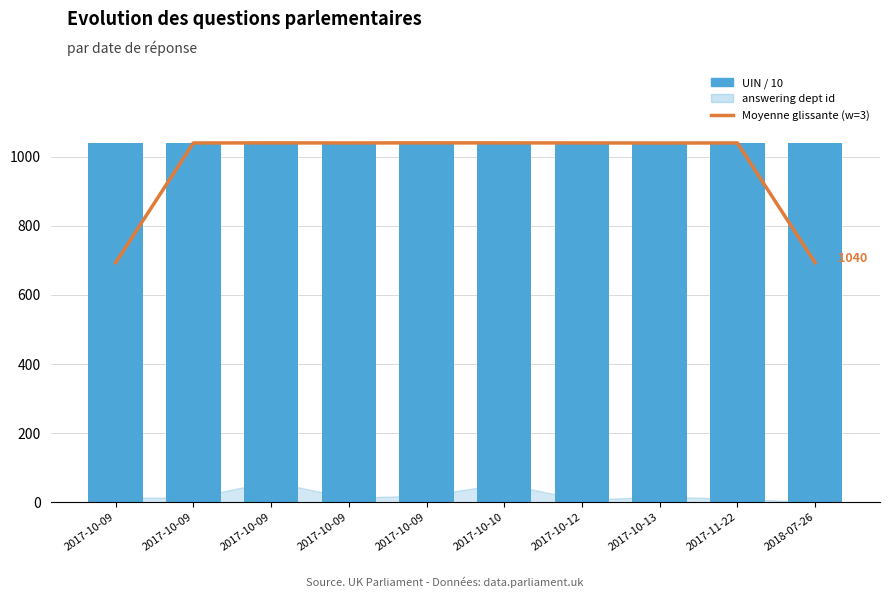

What is the spread (max minus min) of values at 2017-10-09?

346.0